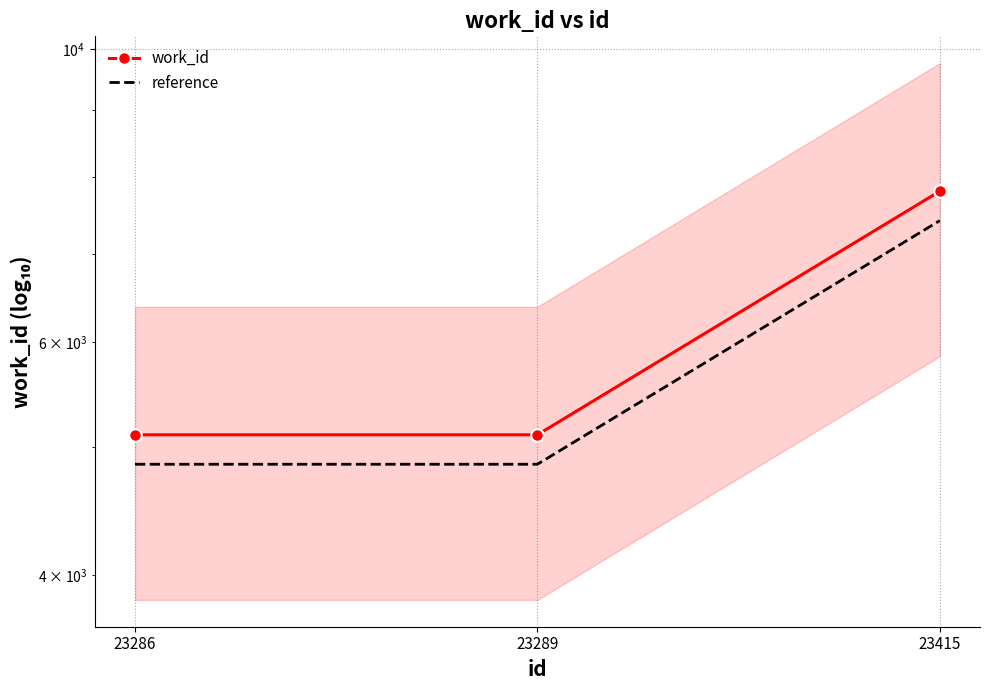

What is the value of the work_id point at the 1st from the left?

5107.0